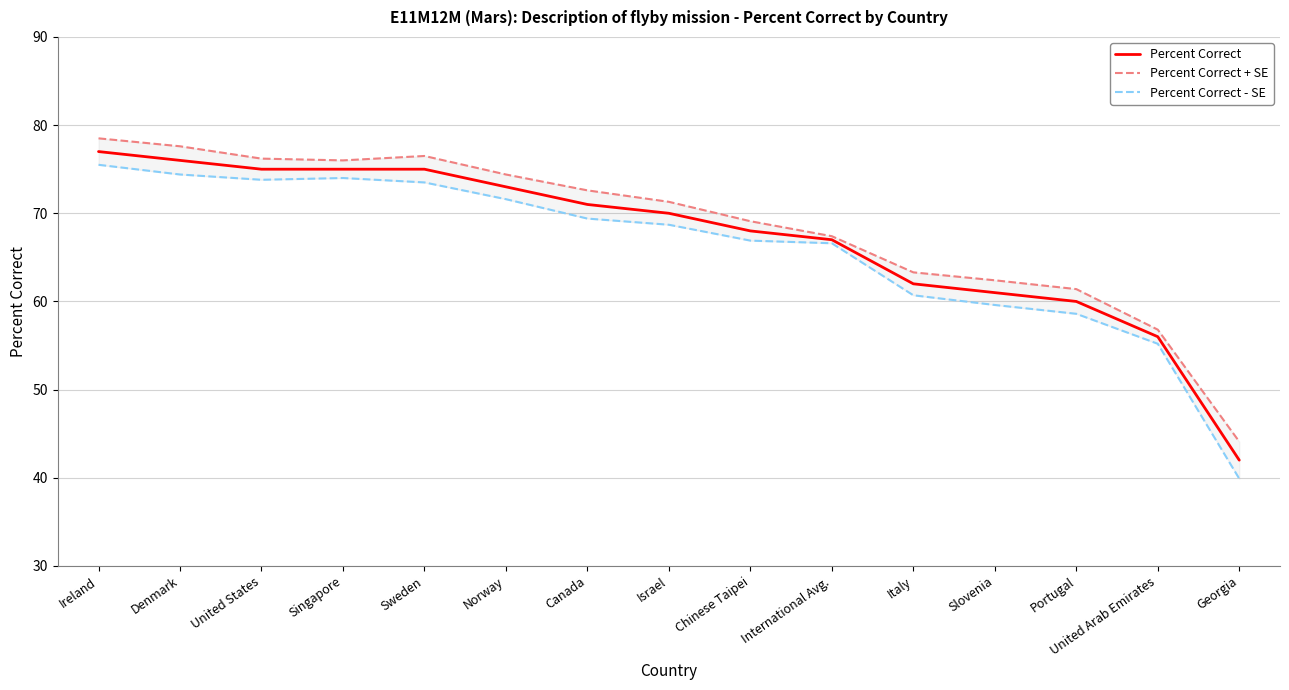

What is the approximate value of Percent Correct - SE at Georgia?

39.9